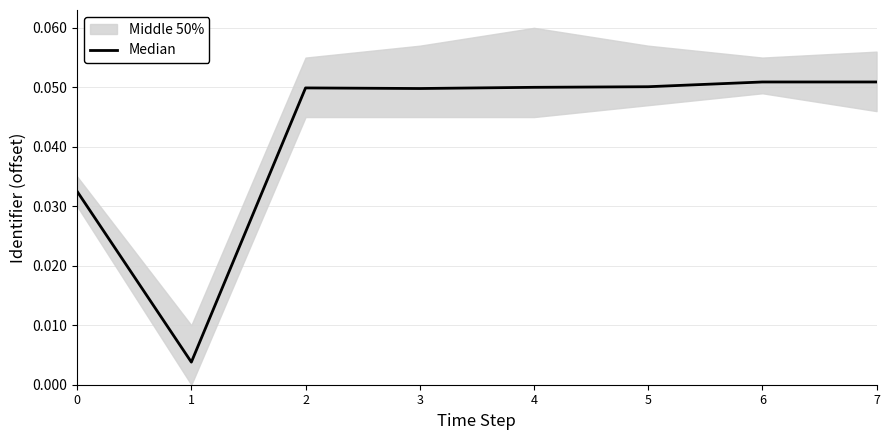

How many points are higher than both their immediate neighbors (excluding endpoints)?

1